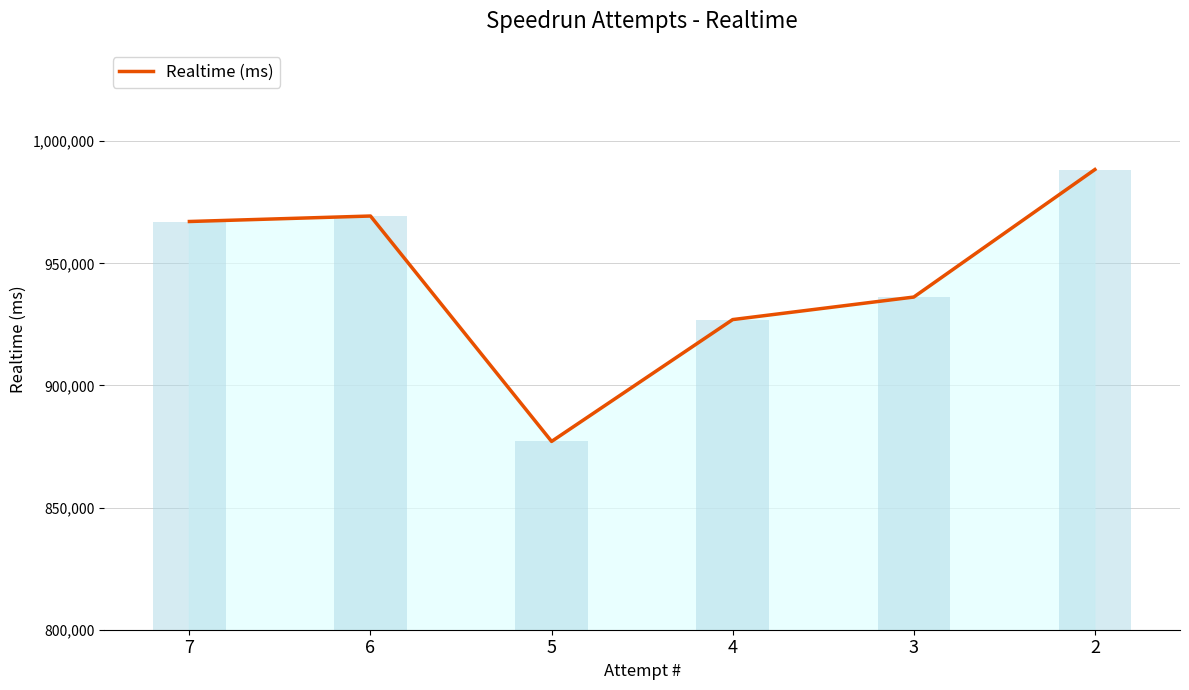

At which label does the data first exceed 967148?

6